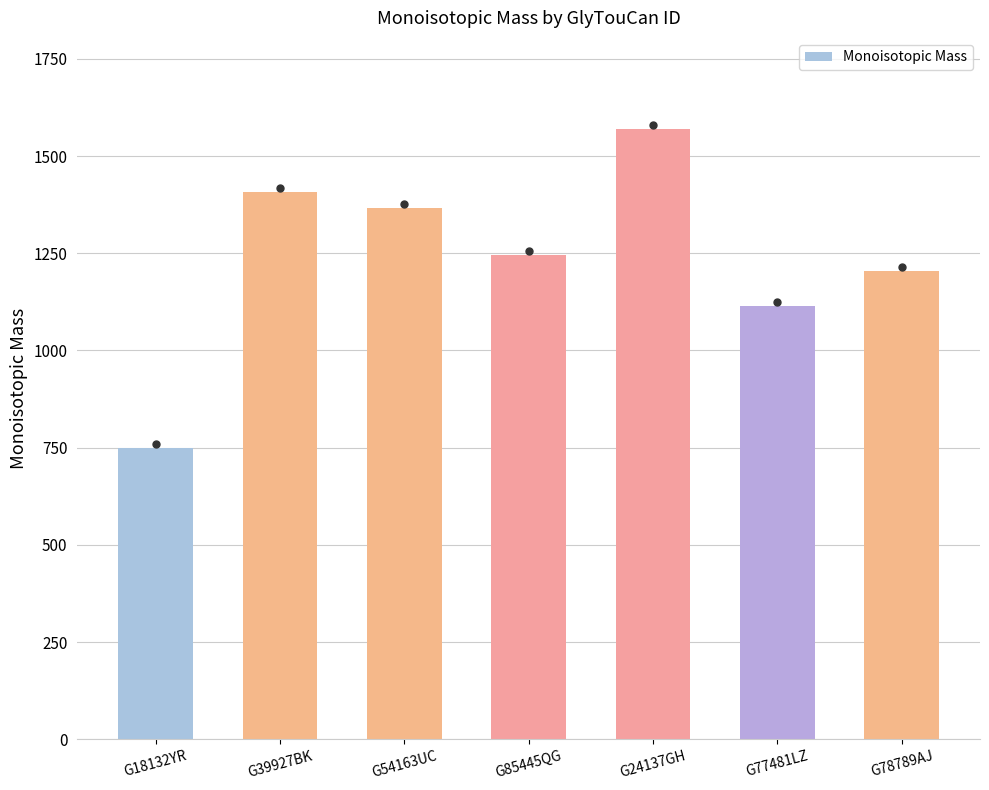

What is the change in value from G54163UC to G77481LZ?

-250.1